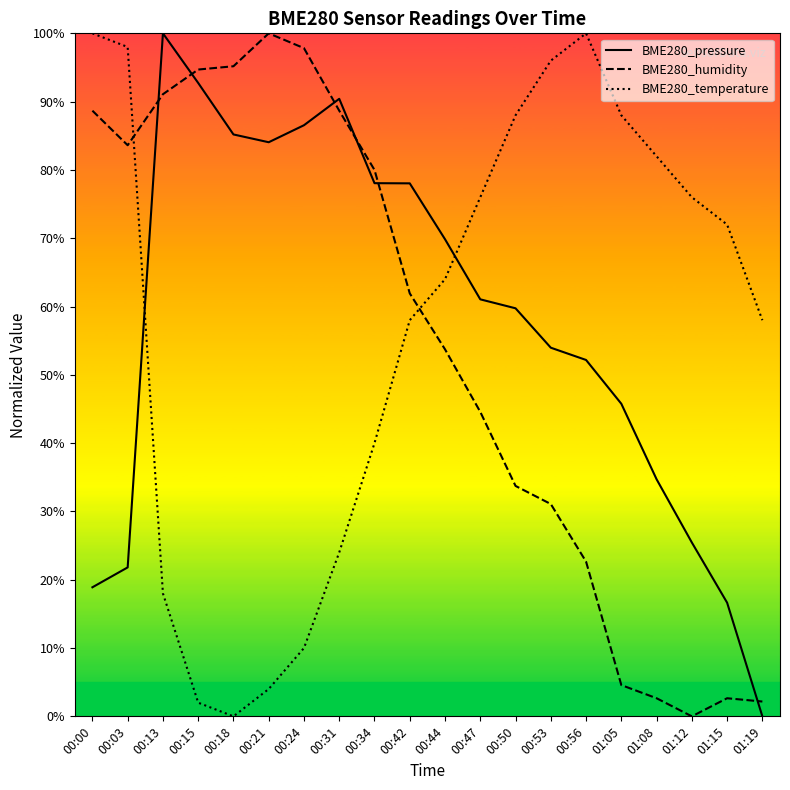

What is the value of the BME280_pressure point at the 3rd from the left?

100.0